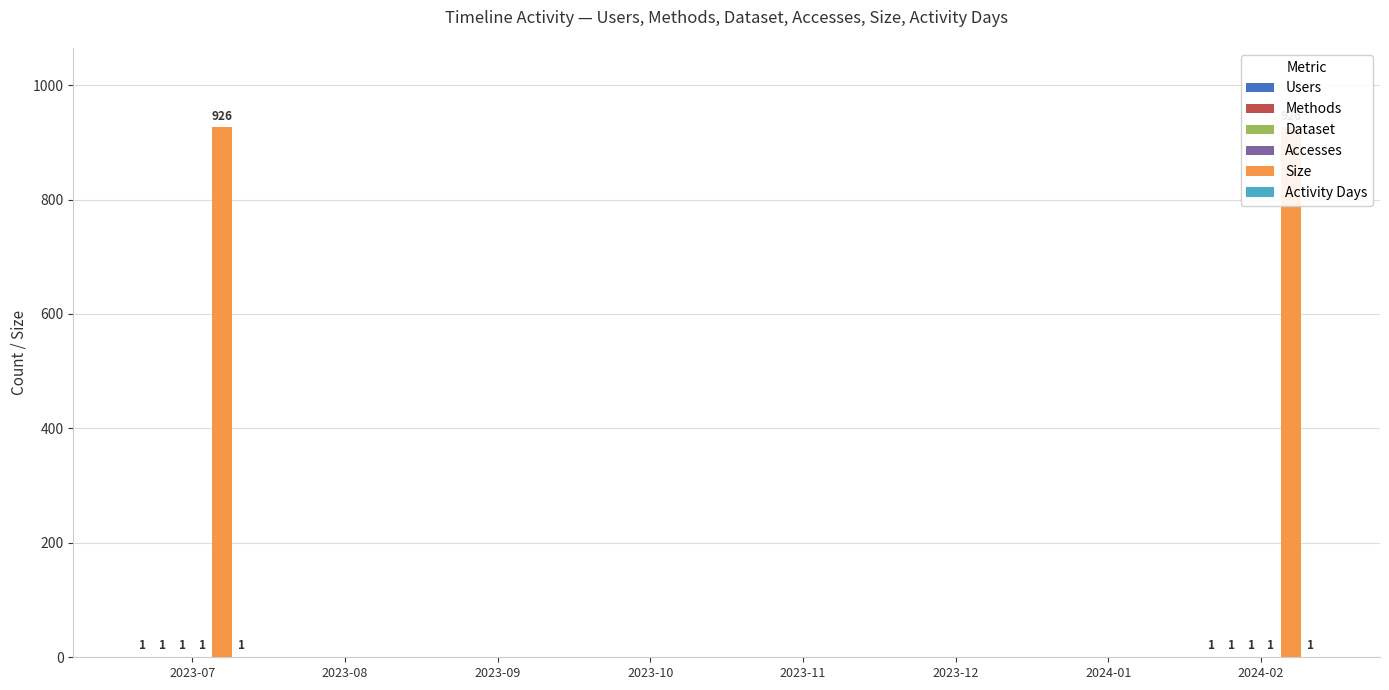

What is the difference between the Accesses values at 2023-07 and 2023-12?

1